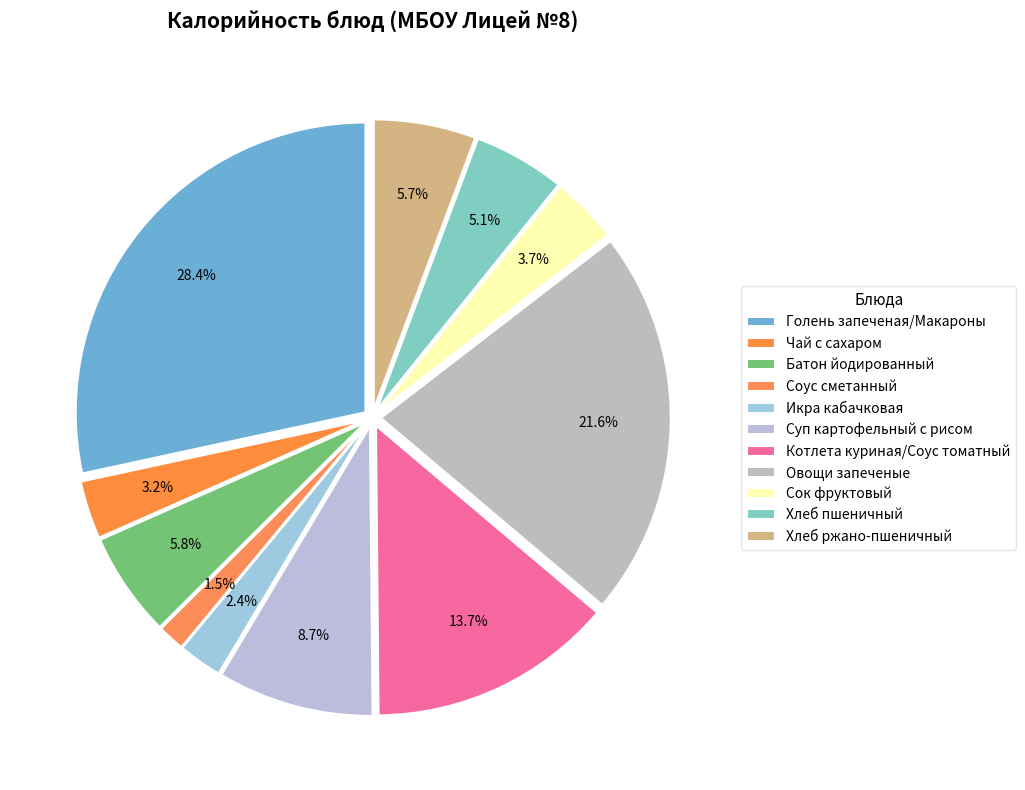

How many segments does this pie chart have?

11